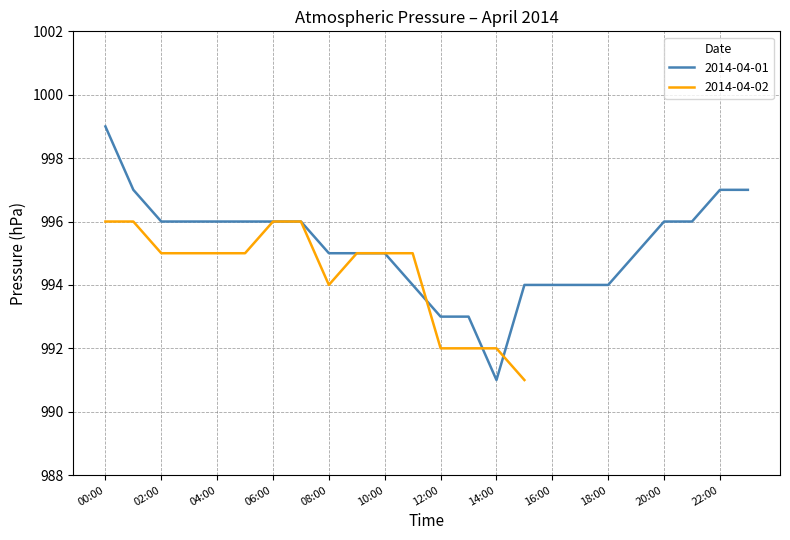

Which category has the highest value in the 2014-04-01 series?

00:00